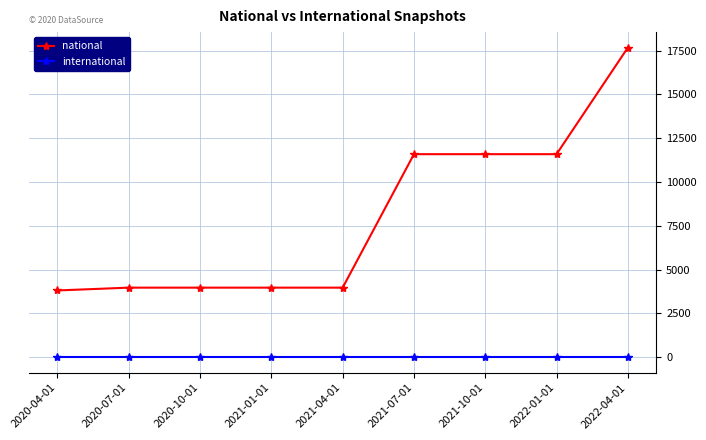

Rank the series at 2021-07-01 from lowest to highest value.

international, national